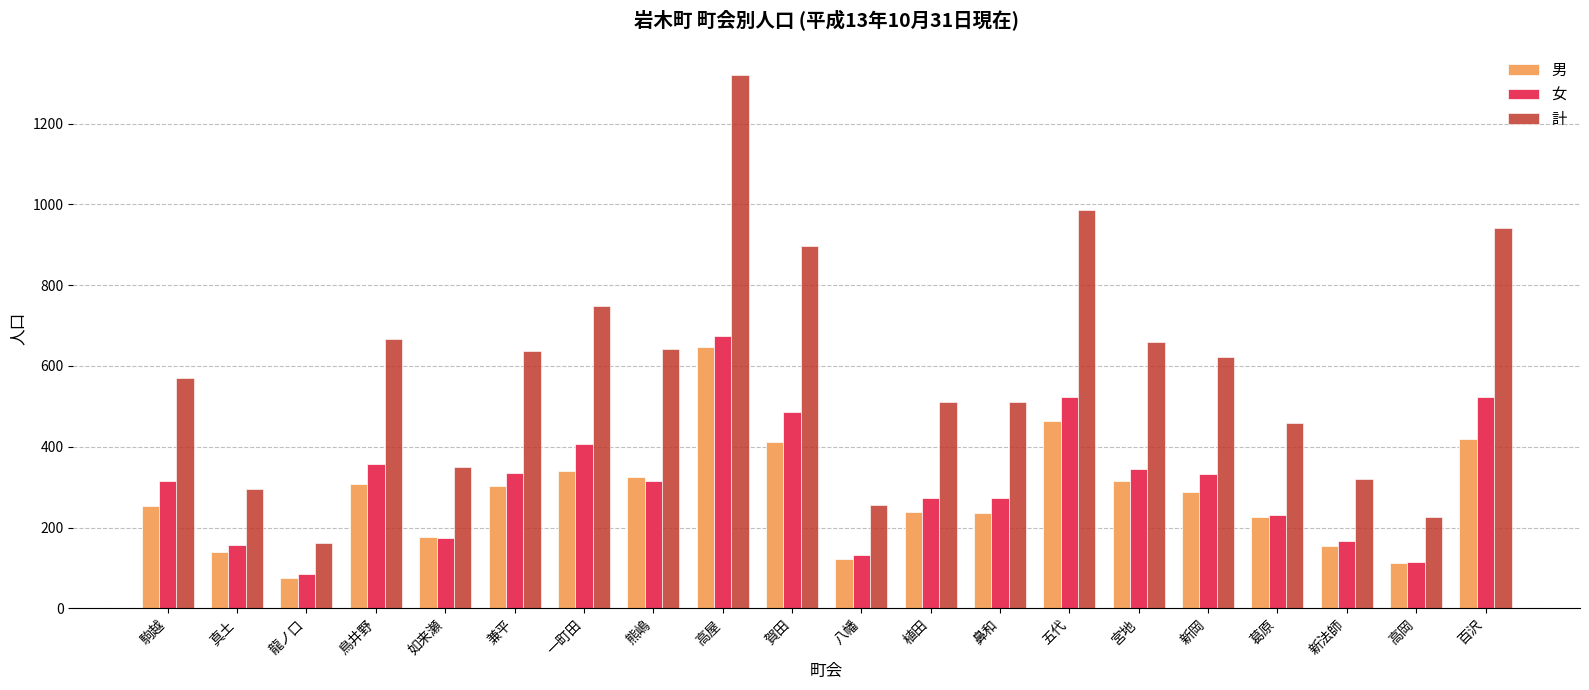

At 百沢, list the series in order from smallest to largest.

男, 女, 計